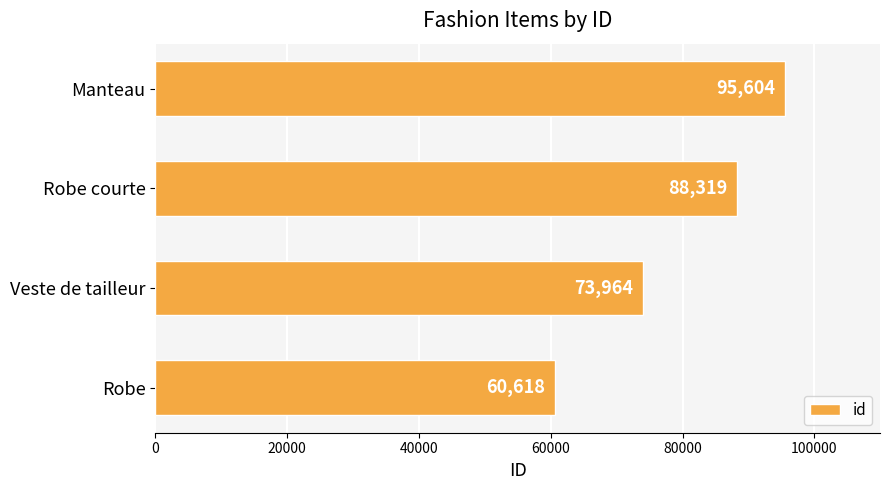

List the labels in order of value, smallest first.

Robe, Veste de tailleur, Robe courte, Manteau